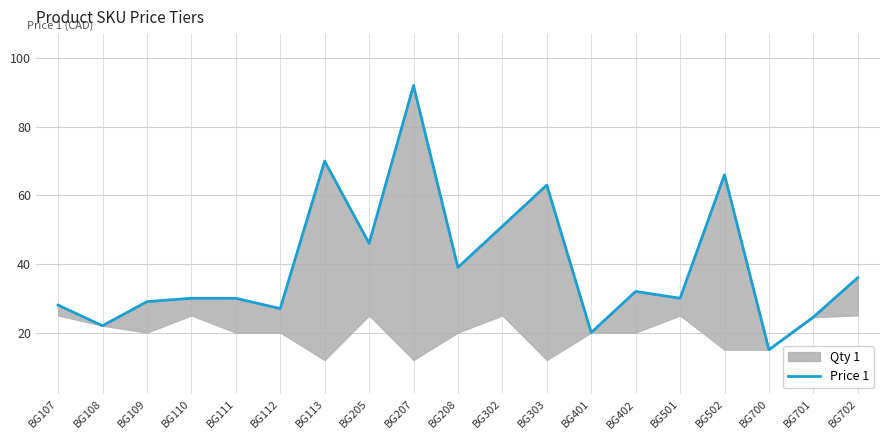

List the labels in order of value, largest first.

BG207, BG113, BG502, BG303, BG302, BG205, BG208, BG702, BG402, BG110, BG501, BG111, BG109, BG107, BG112, BG701, BG108, BG401, BG700